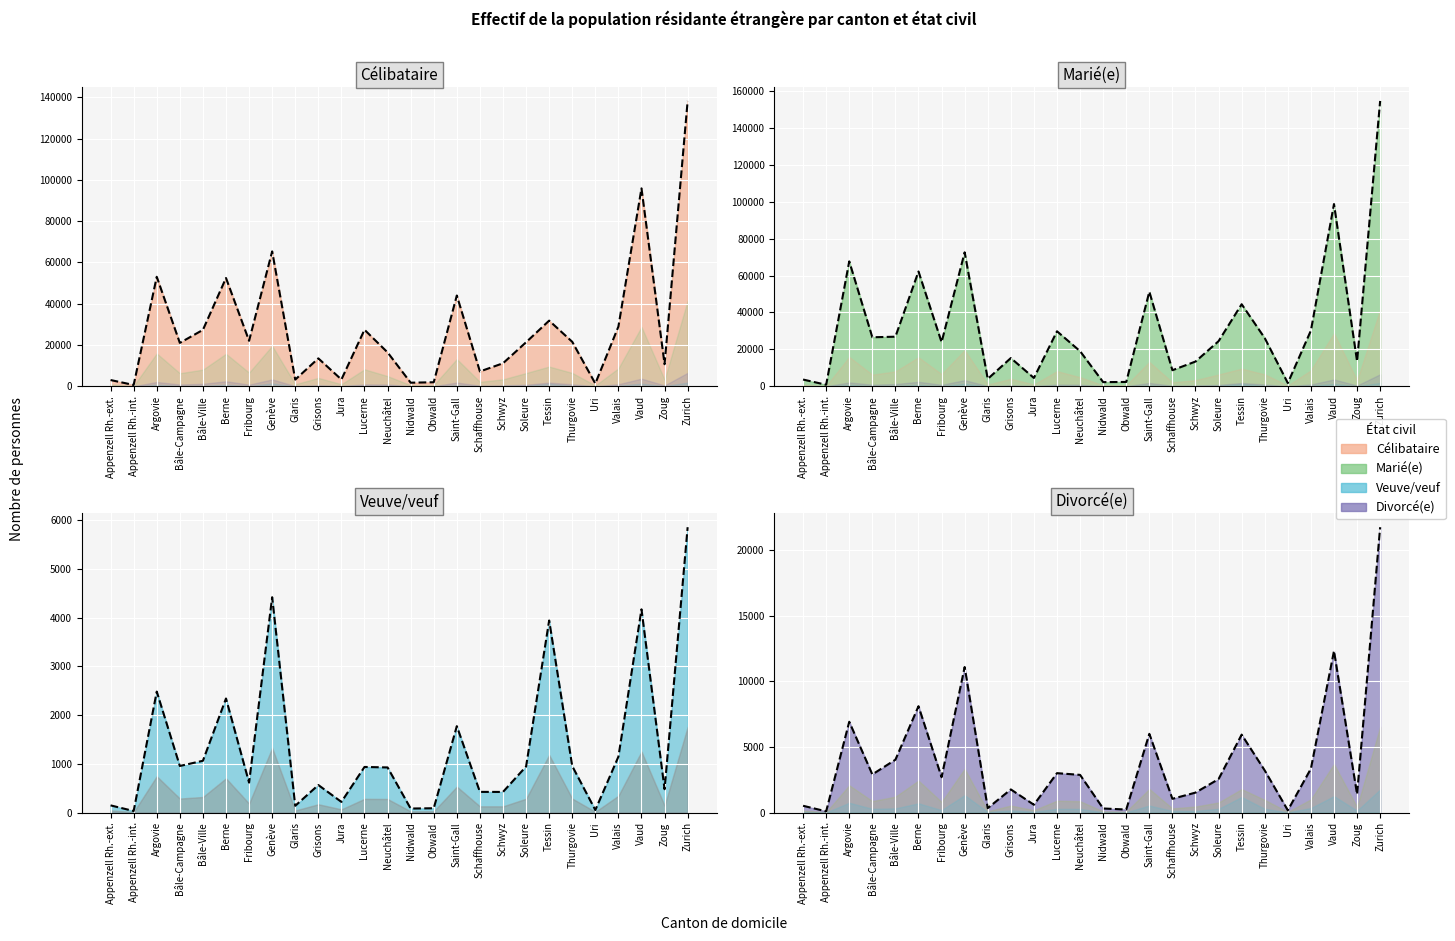

What is the label of the 20th point from the right?

Fribourg